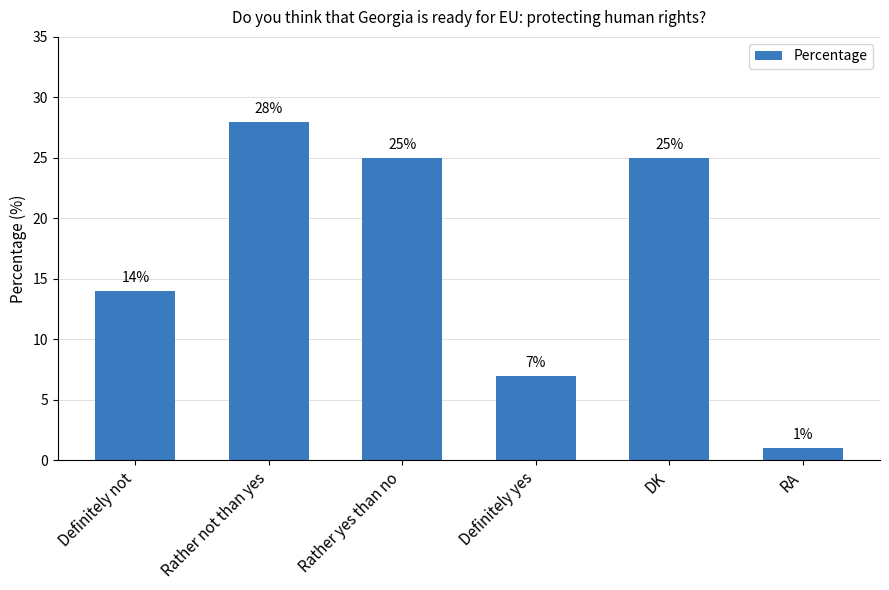

Is it true that the value at Definitely yes is 10?

False